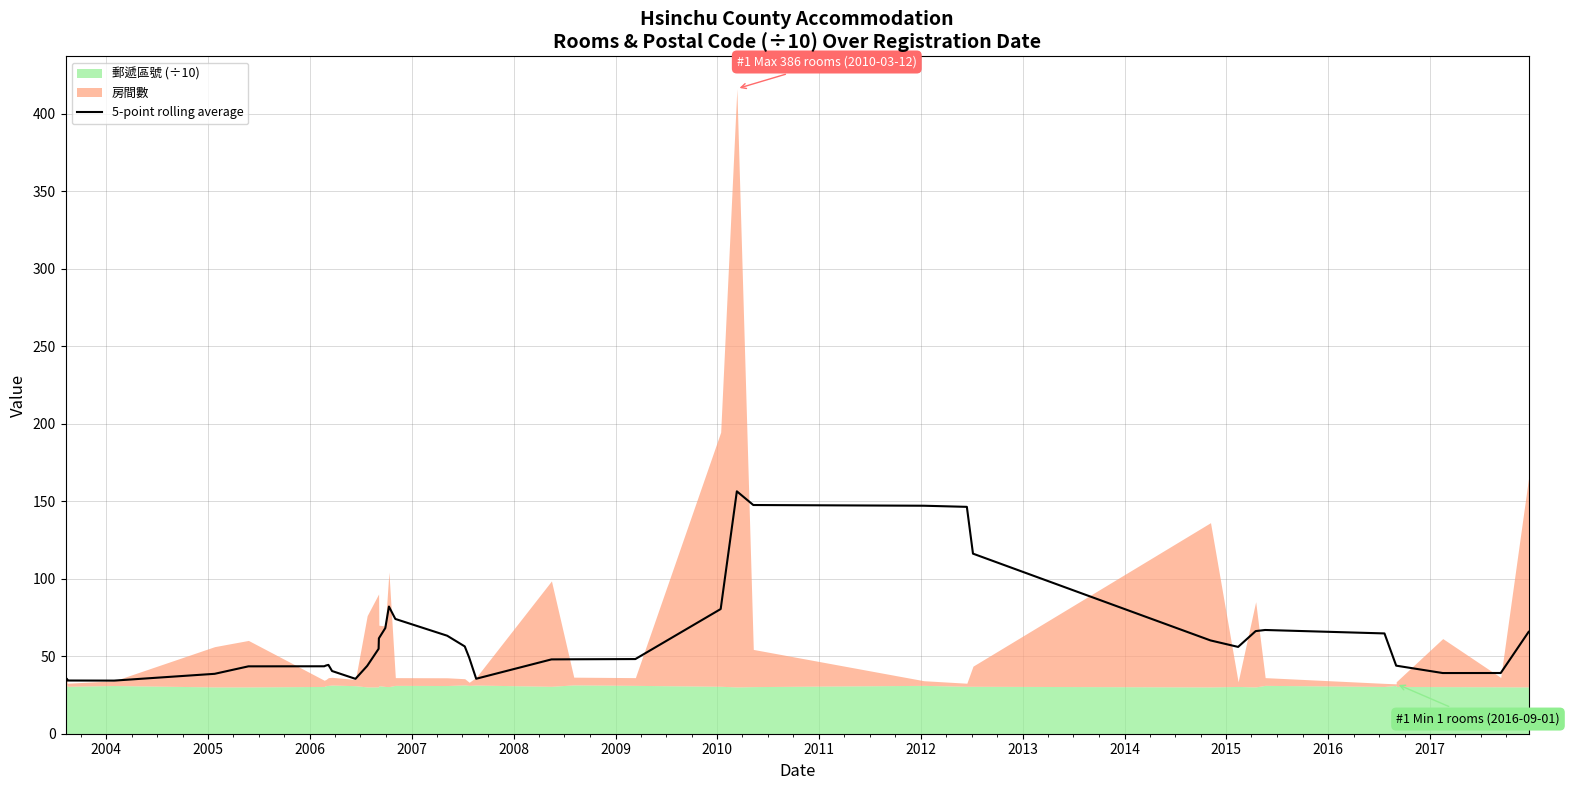

How many interior local valleys (lower than both neighbors) does the data have?

5